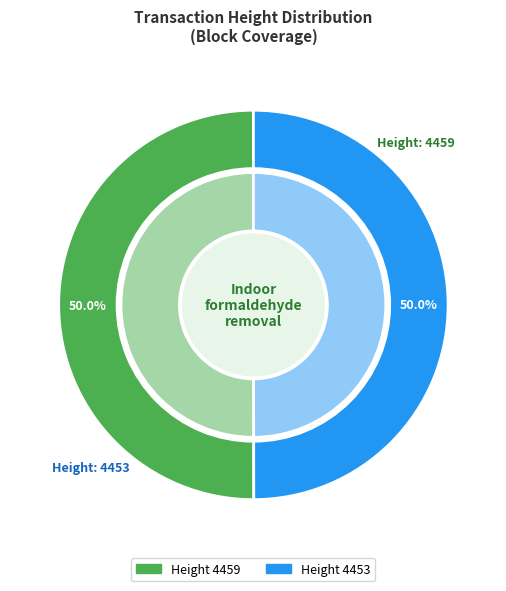

Which category has the smallest portion of the pie?

Height 4453